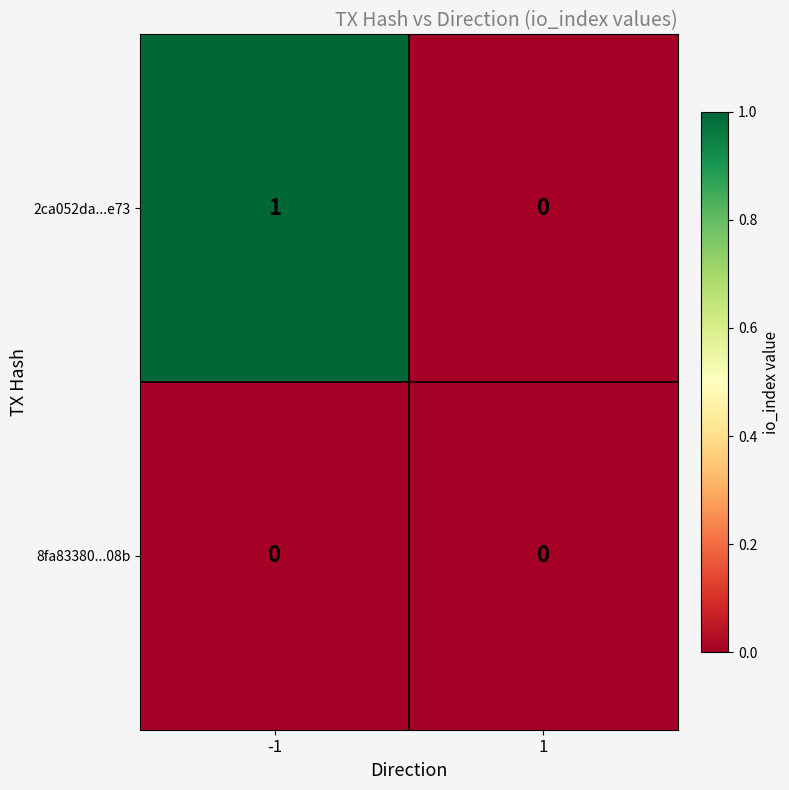

List the series in order of their overall mean, lowest first.

8fa83380...08b, 2ca052da...e73